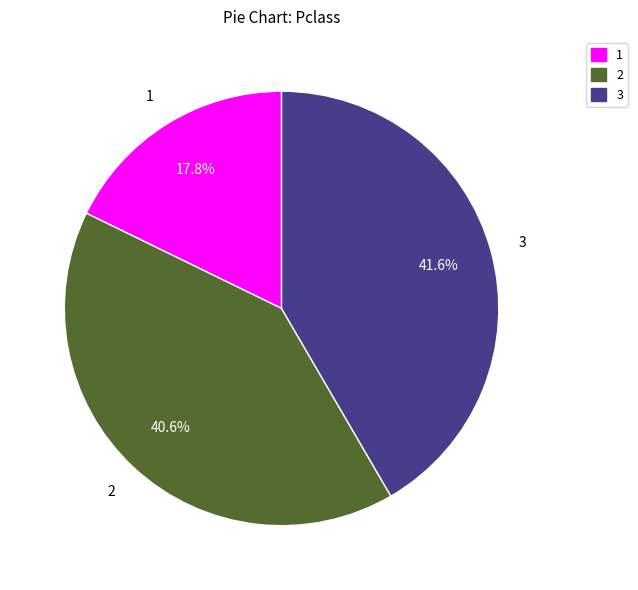

Is there a majority slice in this chart?

No